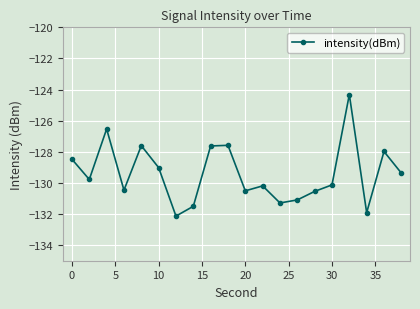

True or false: the data has more than 2 interior local peaks.

True